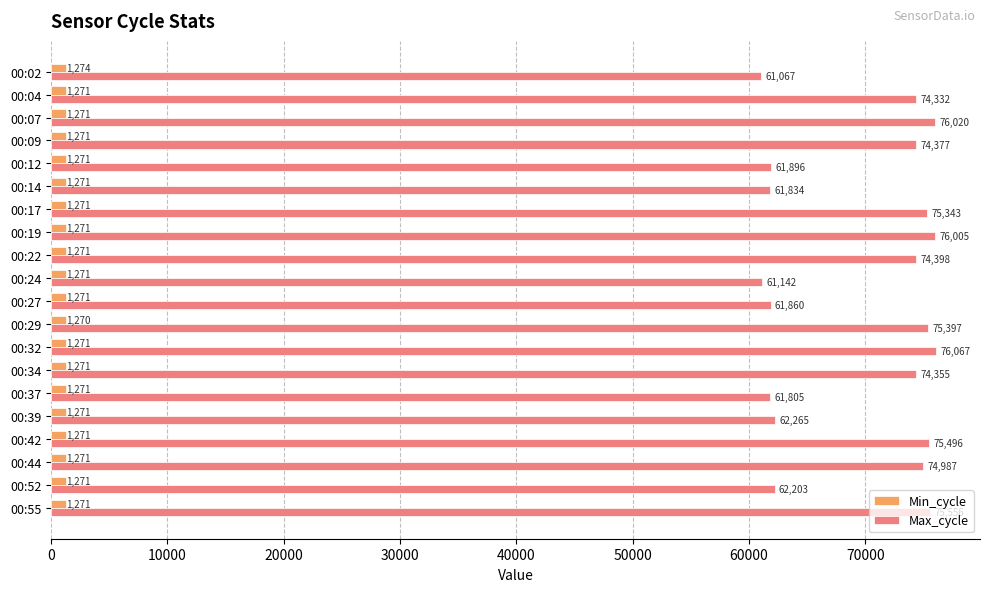

What is the smallest value displayed?

1270